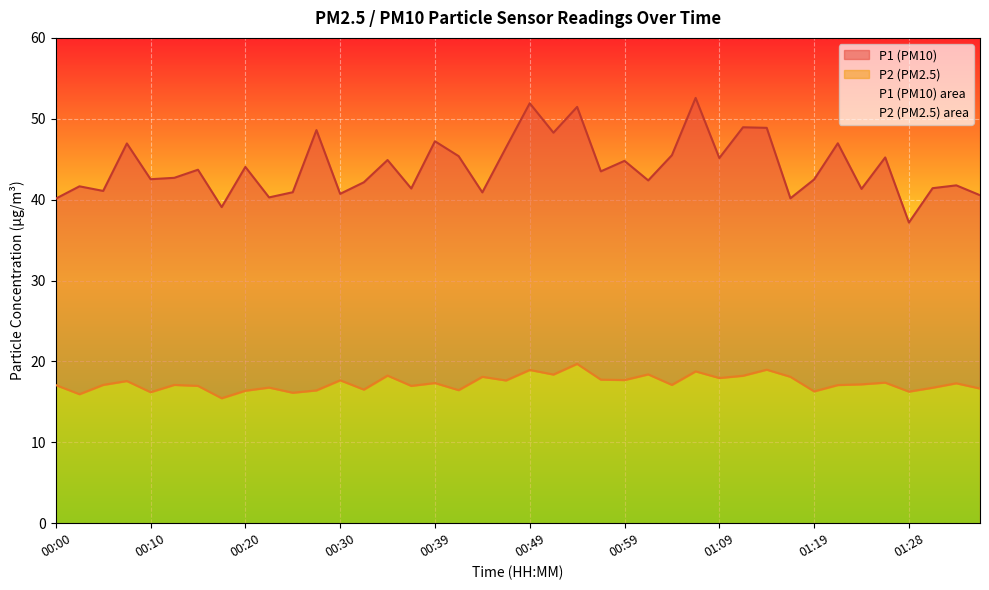

Which has a higher value, 00:52 or 01:04?

00:52